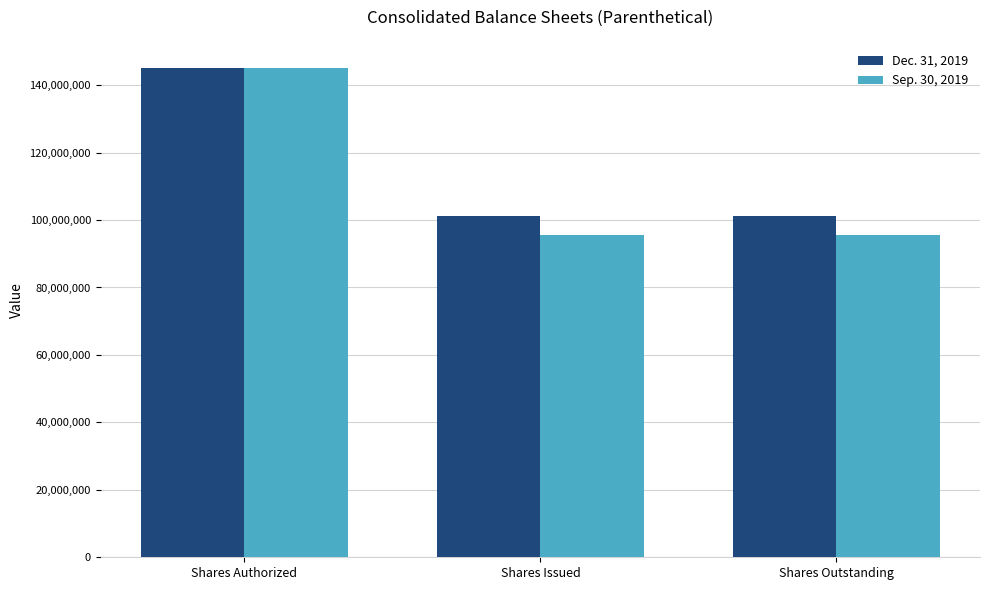

Is the value of Sep. 30, 2019 at Shares Outstanding greater than the value of Dec. 31, 2019 at Shares Authorized?

No